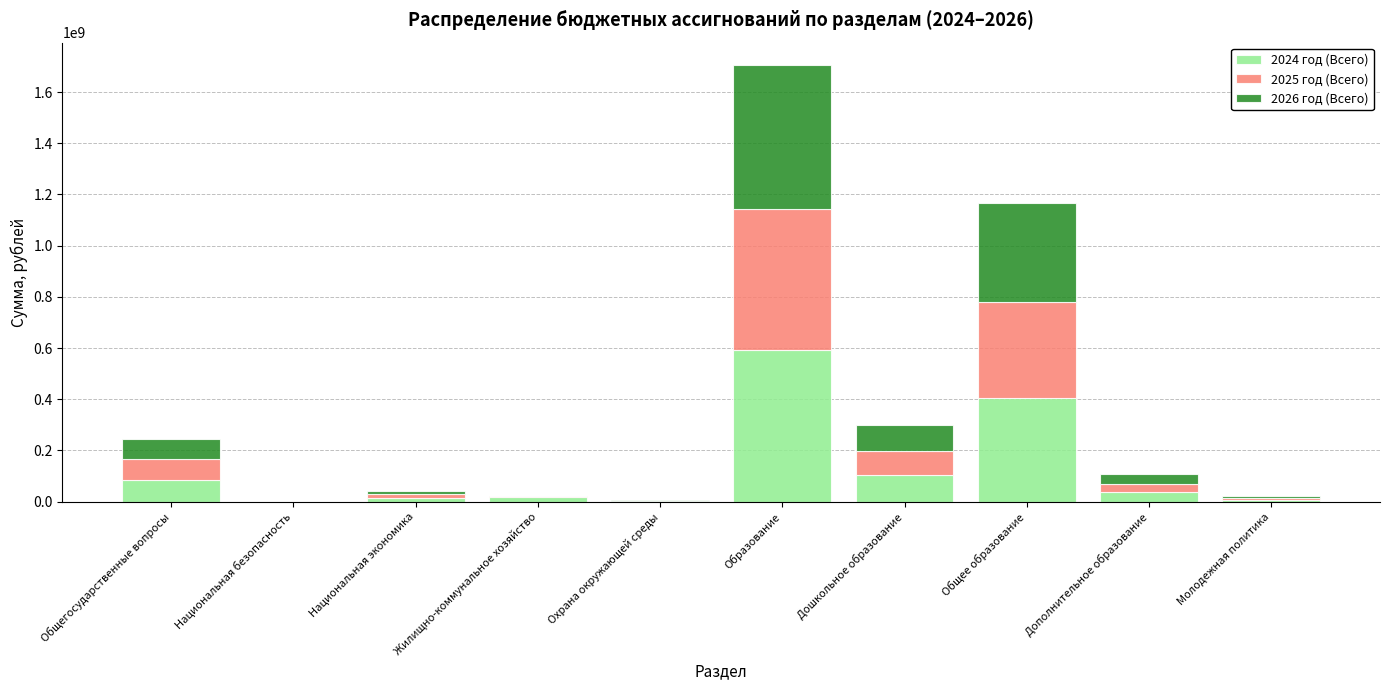

What is the maximum value for 2024 год (Всего)?

590482323.5